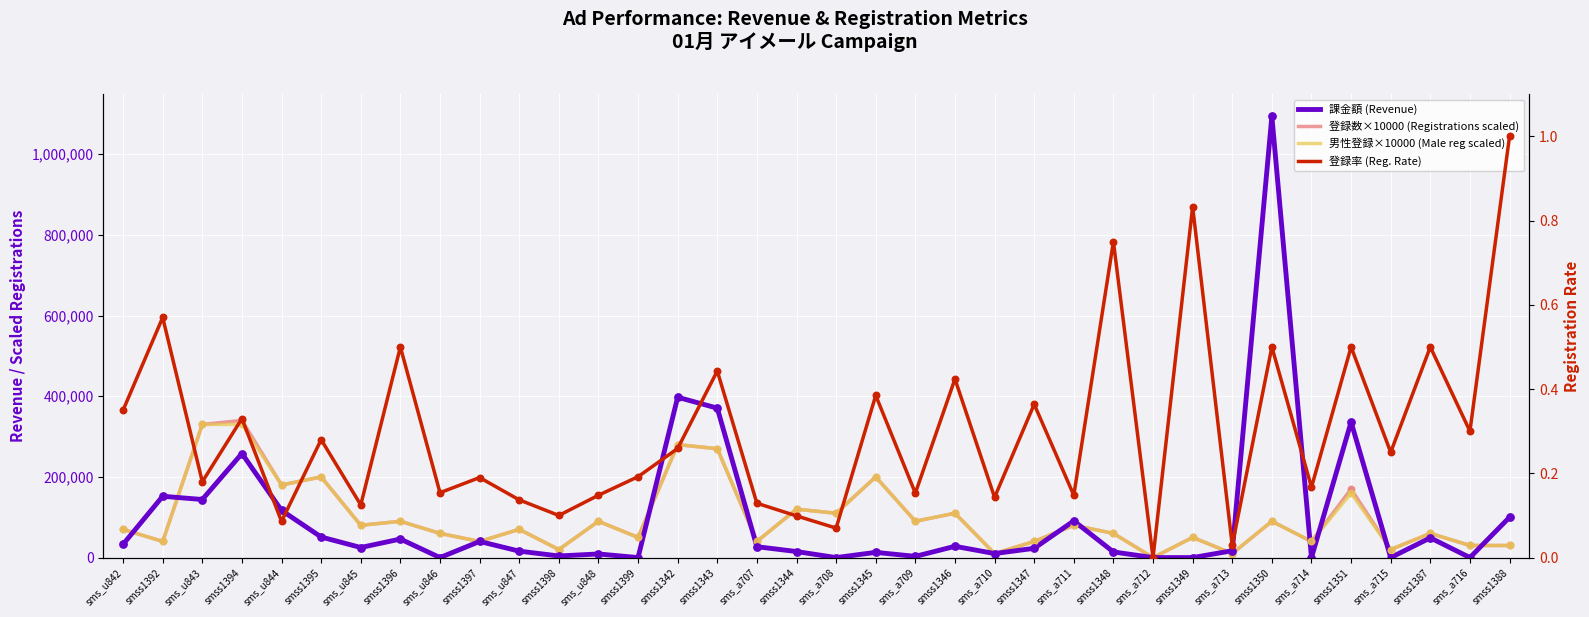

Which series contains the lowest Y value?

課金額 (Revenue)